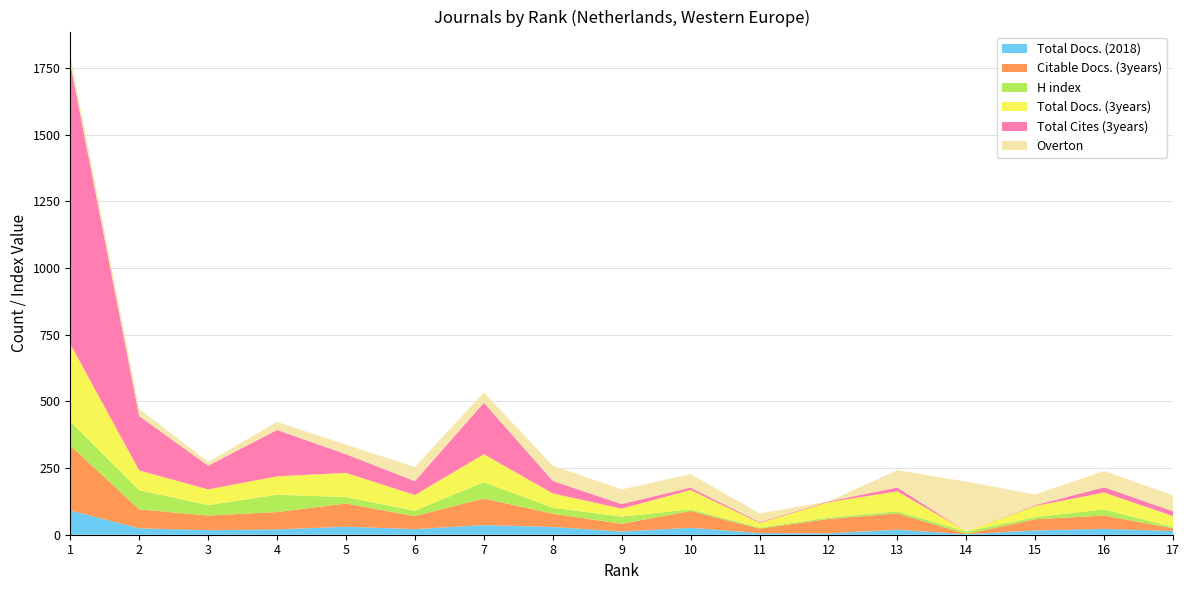

Reading left to right, extract all data points from this chart.

Total Docs. (2018): 1=91	2=24	3=17	4=20	5=30	6=21	7=36	8=29	9=12	10=26	11=6	12=5	13=19	14=2	15=16	16=22	17=14
Citable Docs. (3years): 1=244	2=71	3=55	4=65	5=87	6=49	7=100	8=50	9=29	10=63	11=17	12=54	13=61	14=1	15=42	16=50	17=10
H index: 1=90	2=72	3=39	4=65	5=24	6=20	7=61	8=22	9=27	10=6	11=4	12=5	13=8	14=9	15=8	16=23	17=4
Total Docs. (3years): 1=291	2=74	3=59	4=69	5=91	6=59	7=105	8=54	9=30	10=73	11=17	12=58	13=75	14=1	15=42	16=63	17=42
Total Cites (3years): 1=1052	2=204	3=89	4=174	5=70	6=52	7=193	8=47	9=17	10=9	11=3	12=3	13=14	14=0	15=3	16=20	17=18
Overton: 1=29	2=27	3=14	4=30	5=36	6=53	7=39	8=57	9=55	10=50	11=33	12=0	13=65	14=186	15=40	16=61	17=60